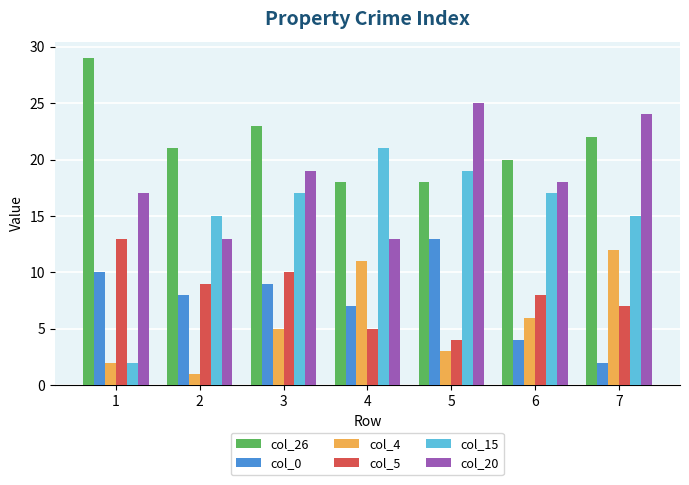

What is the sum of all col_26 values?

151